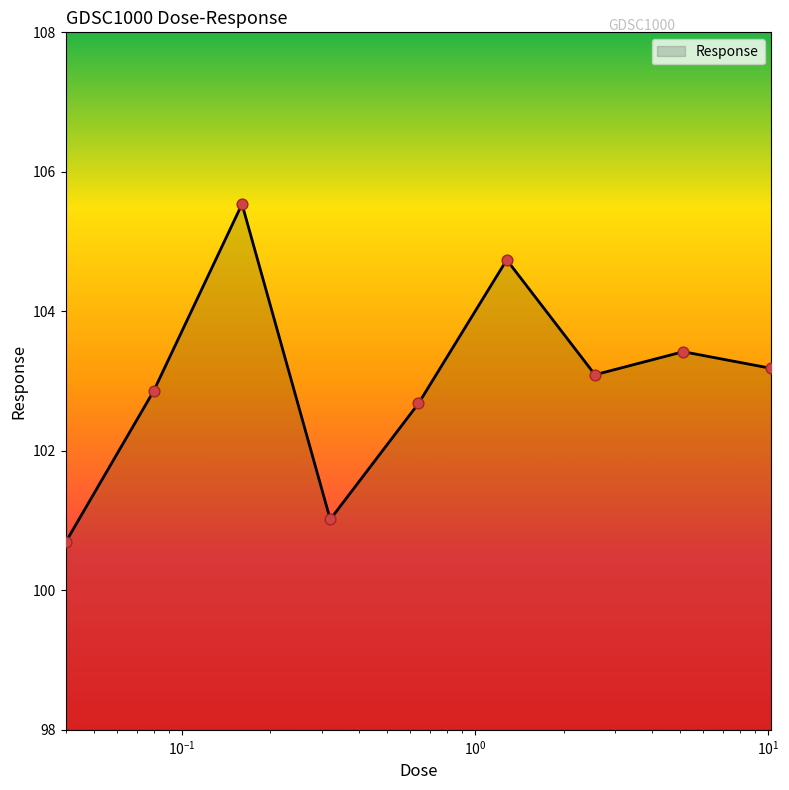

What is the smallest value displayed?

100.7